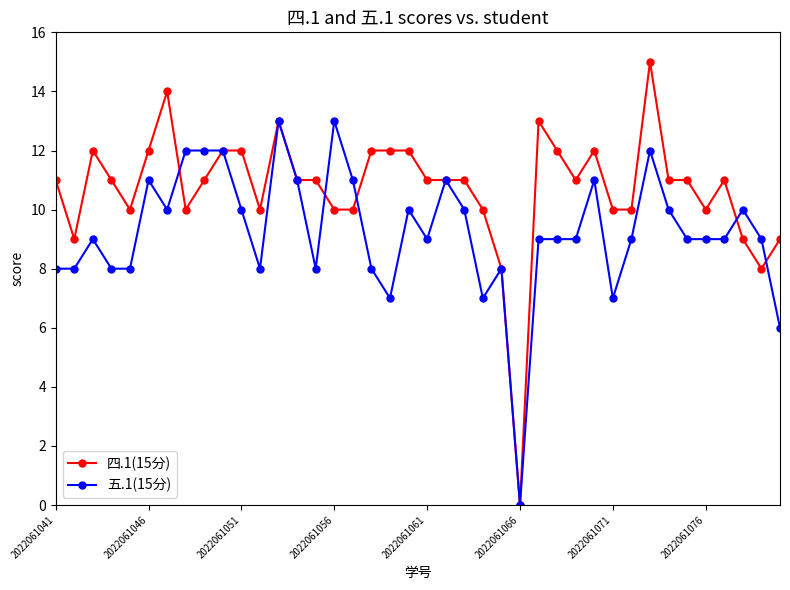

Reading left to right, extract all data points from this chart.

四.1(15分): 11	9	12	11	10	12	14	10	11	12	12	10	13	11	11	10	10	12	12	12	11	11	11	10	8	0	13	12	11	12	10	10	15	11	11	10	11	9	8	9
五.1(15分): 8	8	9	8	8	11	10	12	12	12	10	8	13	11	8	13	11	8	7	10	9	11	10	7	8	0	9	9	9	11	7	9	12	10	9	9	9	10	9	6